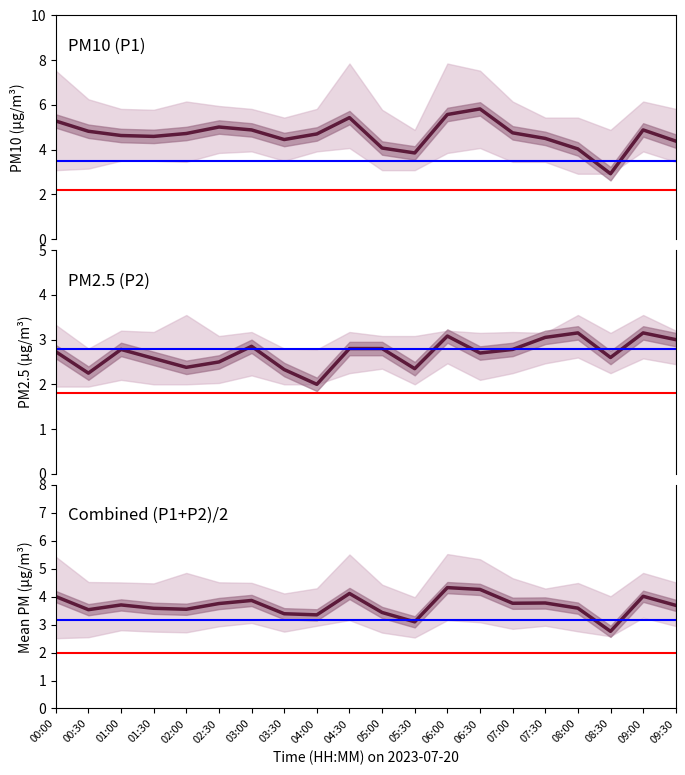

At which label does P1 first exceed 4?

00:00